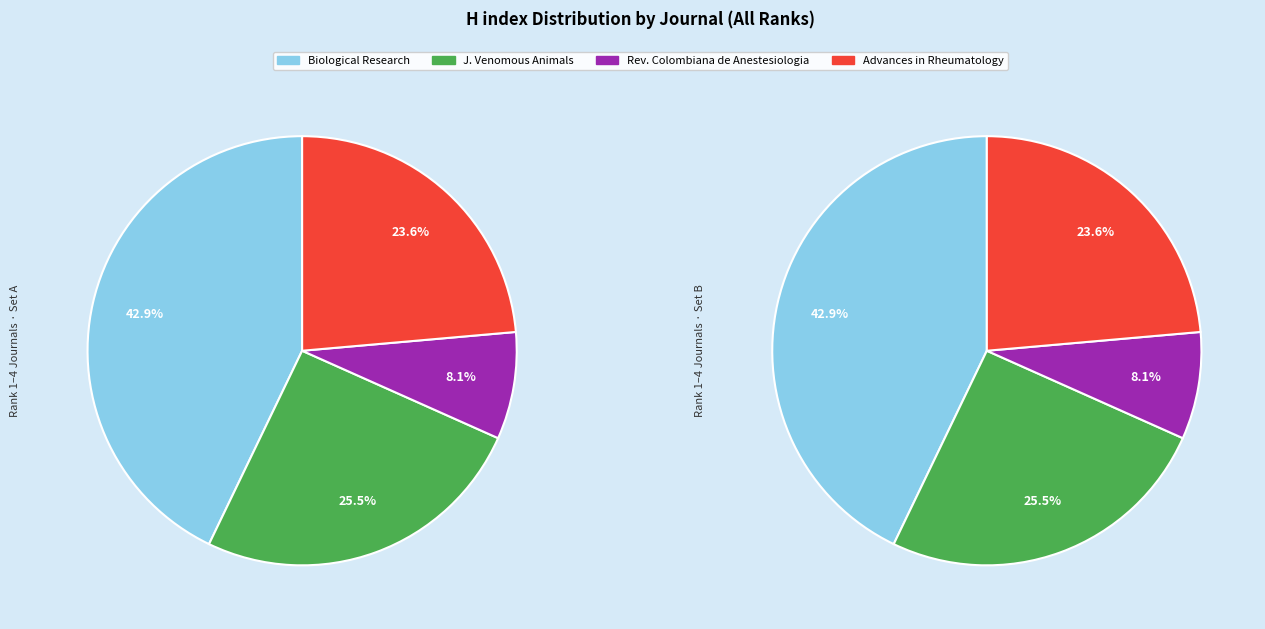

What percentage is the Biological Research slice, to the nearest percent?

43%